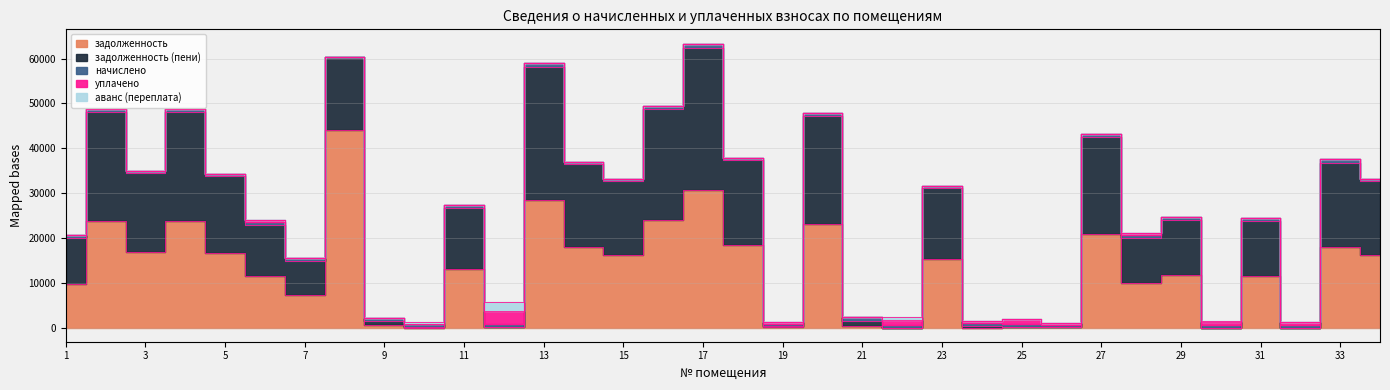

What is the maximum value for задолженность?

44037.1